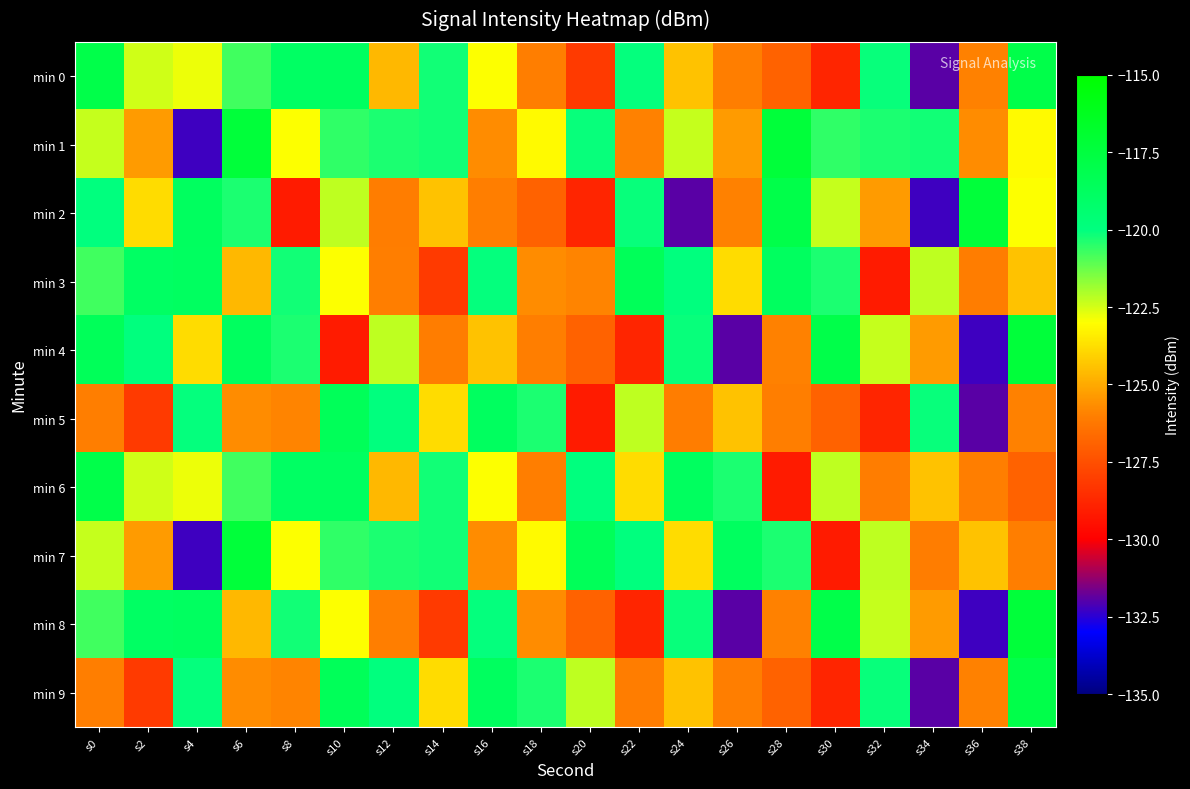

Reading left to right, list all the values displayed in this chart.

min 0: s0=-117.9	s2=-122.4	s4=-122.8	s6=-120.7	s8=-118.9	s10=-118.8	s12=-124.7	s14=-120.2	s16=-123.0	s18=-126.0	s20=-128.2	s22=-120.1	s24=-124.4	s26=-126.0	s28=-126.9	s30=-128.8	s32=-120.1	s34=-131.9	s36=-126.0	s38=-117.9
min 1: s0=-122.3	s2=-125.3	s4=-132.3	s6=-117.3	s8=-123.0	s10=-120.5	s12=-120.3	s14=-120.2	s16=-125.7	s18=-123.1	s20=-120.1	s22=-126.0	s24=-122.3	s26=-125.3	s28=-117.3	s30=-120.5	s32=-120.3	s34=-120.2	s36=-125.7	s38=-123.1
min 2: s0=-120.0	s2=-123.8	s4=-118.8	s6=-120.3	s8=-129.1	s10=-122.3	s12=-126.1	s14=-124.4	s16=-126.0	s18=-126.9	s20=-128.8	s22=-120.1	s24=-131.9	s26=-126.0	s28=-117.9	s30=-122.3	s32=-125.3	s34=-132.3	s36=-117.3	s38=-123.0
min 3: s0=-120.7	s2=-118.9	s4=-118.8	s6=-124.7	s8=-120.2	s10=-123.0	s12=-126.0	s14=-128.2	s16=-120.1	s18=-125.7	s20=-125.9	s22=-118.5	s24=-120.0	s26=-123.8	s28=-118.8	s30=-120.3	s32=-129.1	s34=-122.3	s36=-126.1	s38=-124.4
min 4: s0=-118.5	s2=-120.0	s4=-123.8	s6=-118.8	s8=-120.3	s10=-129.1	s12=-122.3	s14=-126.1	s16=-124.4	s18=-126.0	s20=-126.9	s22=-128.8	s24=-120.1	s26=-131.9	s28=-126.0	s30=-117.9	s32=-122.3	s34=-125.3	s36=-132.3	s38=-117.3
min 5: s0=-126.0	s2=-128.2	s4=-120.1	s6=-125.7	s8=-125.9	s10=-118.5	s12=-120.0	s14=-123.8	s16=-118.8	s18=-120.3	s20=-129.1	s22=-122.3	s24=-126.1	s26=-124.4	s28=-126.0	s30=-126.9	s32=-128.8	s34=-120.1	s36=-131.9	s38=-126.0
min 6: s0=-117.9	s2=-122.4	s4=-122.8	s6=-120.7	s8=-118.9	s10=-118.8	s12=-124.7	s14=-120.2	s16=-123.0	s18=-126.0	s20=-120.0	s22=-123.8	s24=-118.8	s26=-120.3	s28=-129.1	s30=-122.3	s32=-126.1	s34=-124.4	s36=-126.0	s38=-126.9
min 7: s0=-122.3	s2=-125.3	s4=-132.3	s6=-117.3	s8=-123.0	s10=-120.5	s12=-120.3	s14=-120.2	s16=-125.7	s18=-123.1	s20=-118.5	s22=-120.0	s24=-123.8	s26=-118.8	s28=-120.3	s30=-129.1	s32=-122.3	s34=-126.1	s36=-124.4	s38=-126.0
min 8: s0=-120.7	s2=-118.9	s4=-118.8	s6=-124.7	s8=-120.2	s10=-123.0	s12=-126.0	s14=-128.2	s16=-120.1	s18=-125.7	s20=-126.9	s22=-128.8	s24=-120.1	s26=-131.9	s28=-126.0	s30=-117.9	s32=-122.3	s34=-125.3	s36=-132.3	s38=-117.3
min 9: s0=-126.0	s2=-128.2	s4=-120.1	s6=-125.7	s8=-125.9	s10=-118.5	s12=-120.0	s14=-123.8	s16=-118.8	s18=-120.3	s20=-122.3	s22=-126.1	s24=-124.4	s26=-126.0	s28=-126.9	s30=-128.8	s32=-120.1	s34=-131.9	s36=-126.0	s38=-117.9